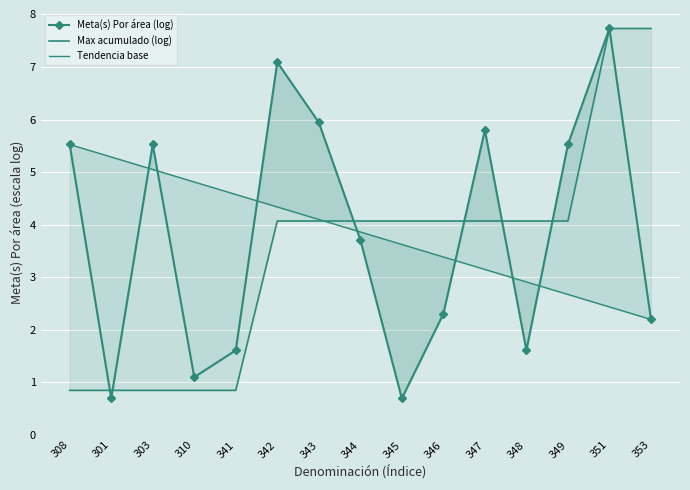

What is the difference between the second highest and minimum values in the Meta(s) Por área (log) series?

6.4